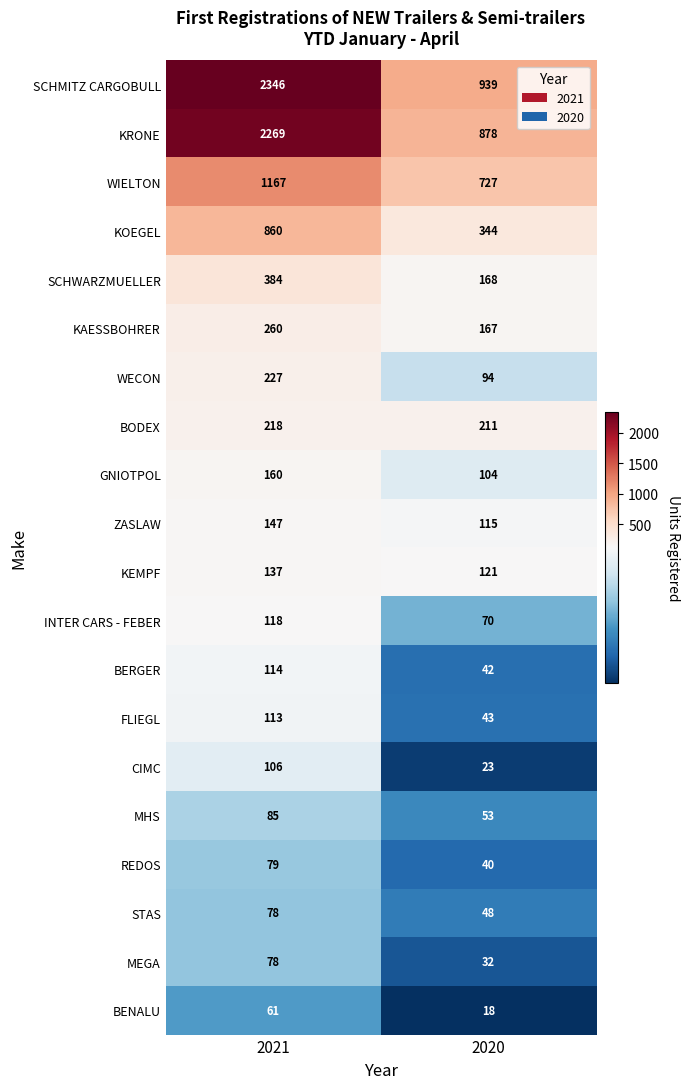

List the labels in order of REDOS value, smallest first.

2020, 2021